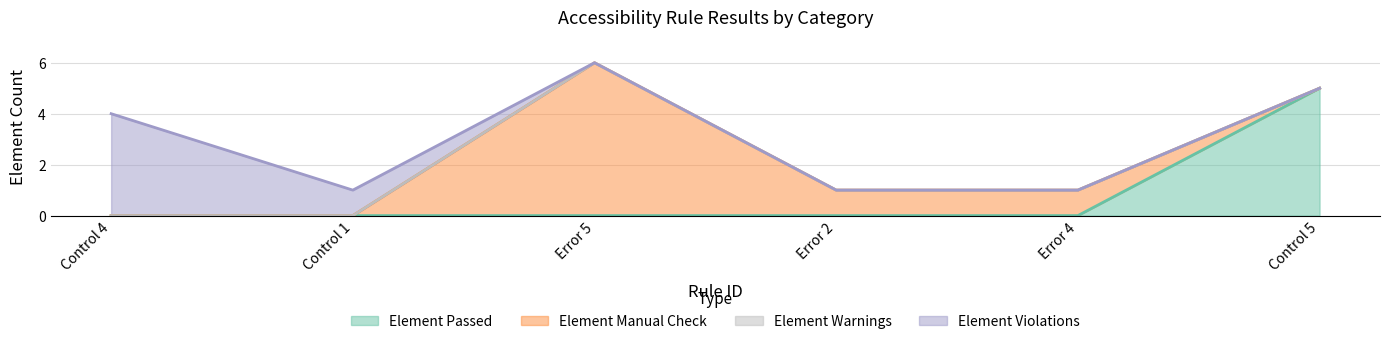

How many intersections are there between Element Passed and Element Manual Check?

1